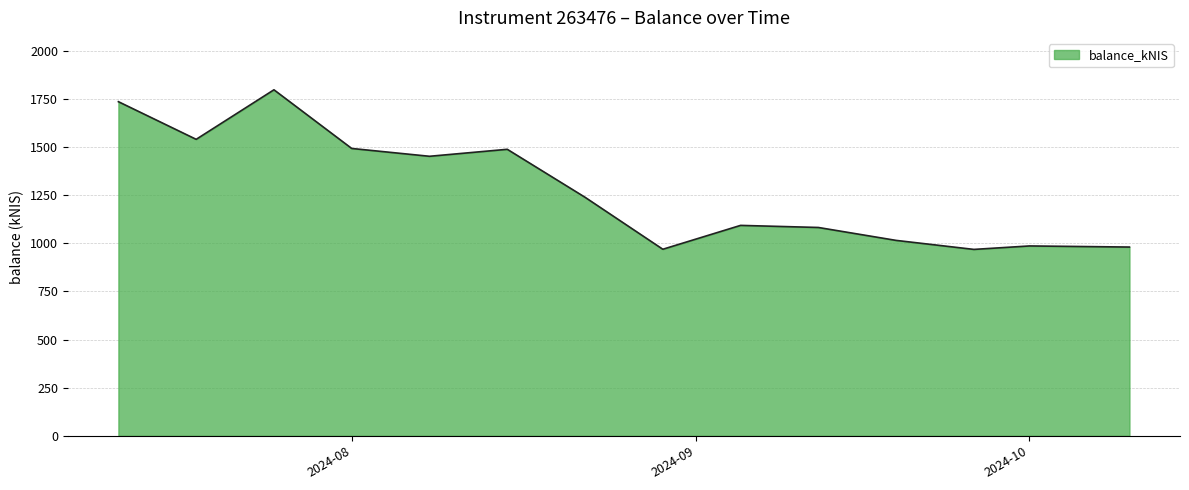

Count the number of data series in this chart.

1